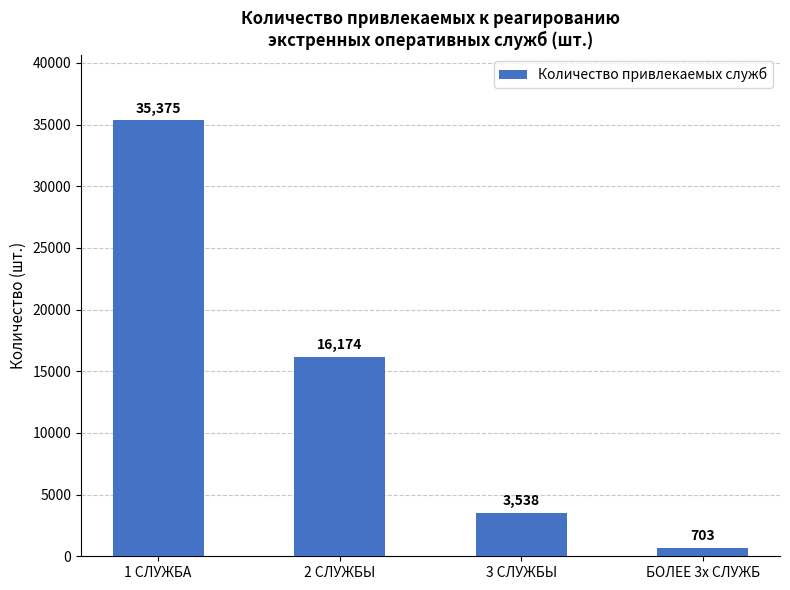

What is the value of the 1st bar from the left?

35375